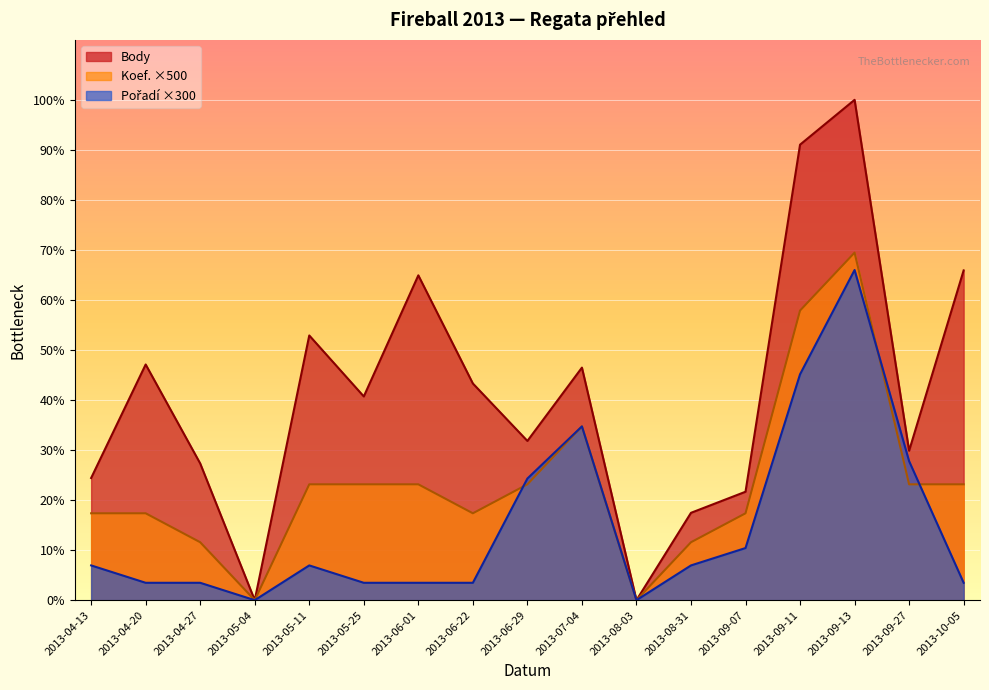

How many values in Koef. are above zero?

15